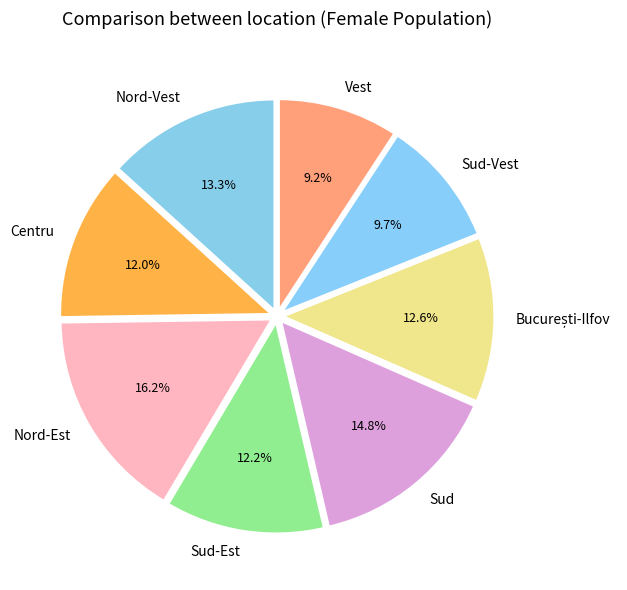

What percentage do Nord-Vest and Nord-Est together represent?

29.5%